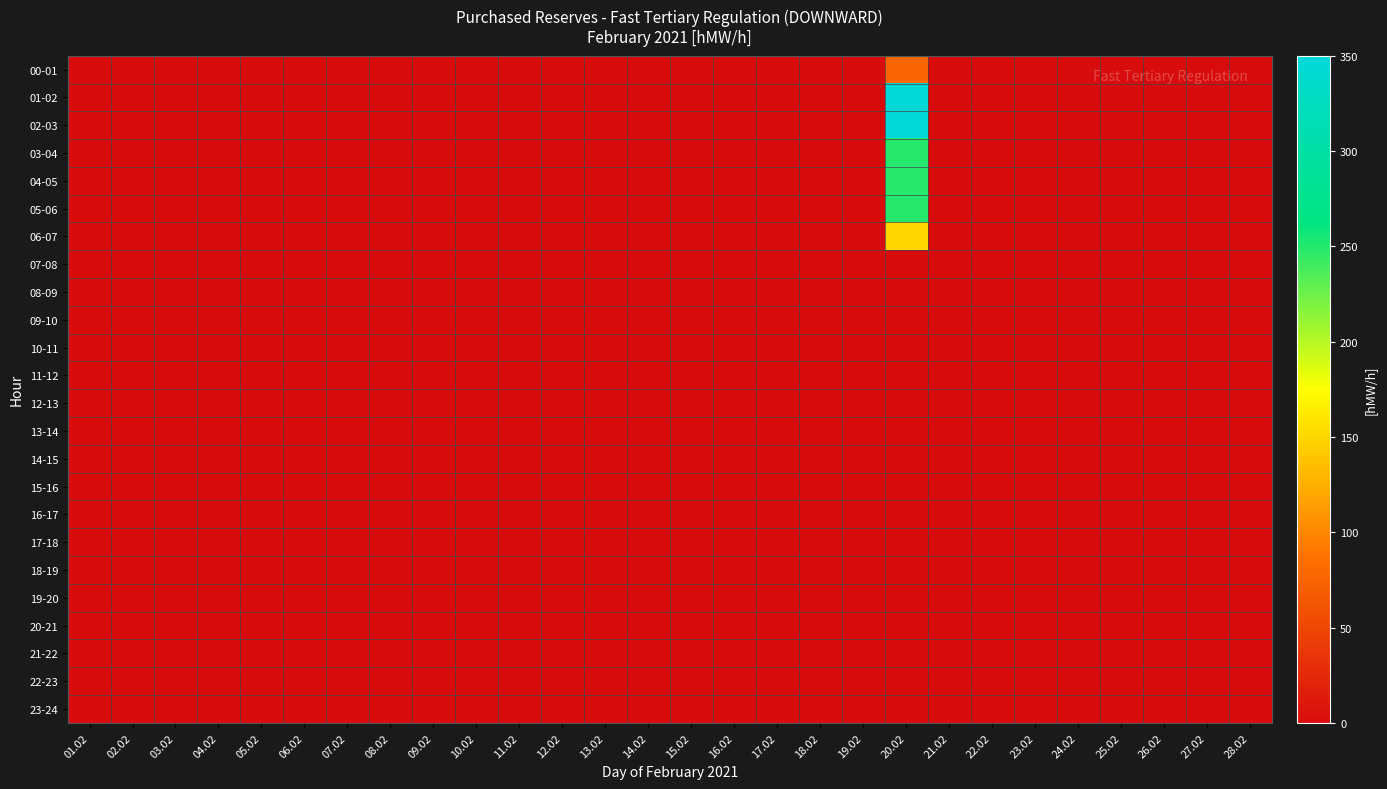

How many series are shown in this chart?

24